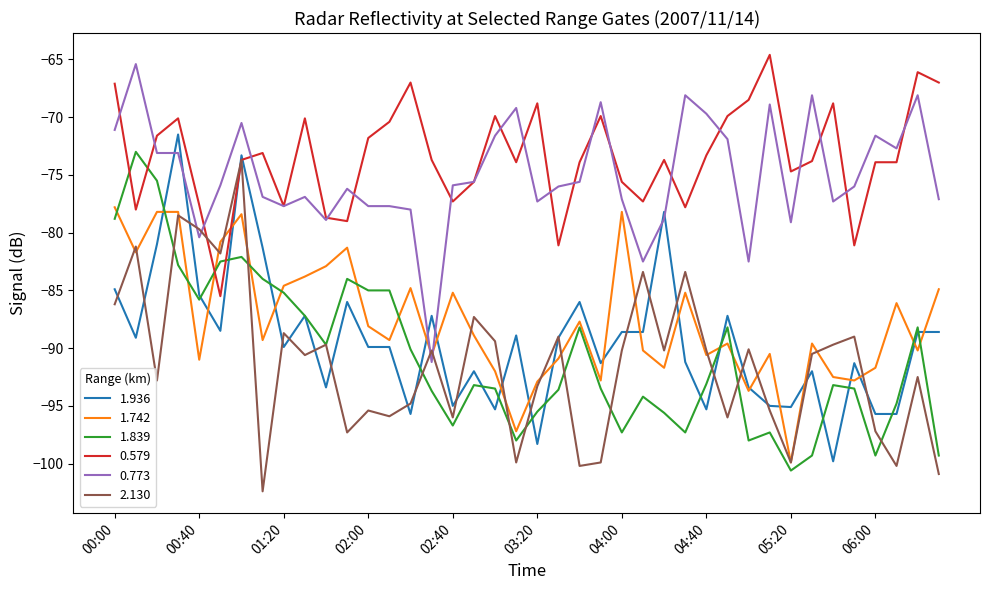

What is the minimum value shown in the chart?

-102.4